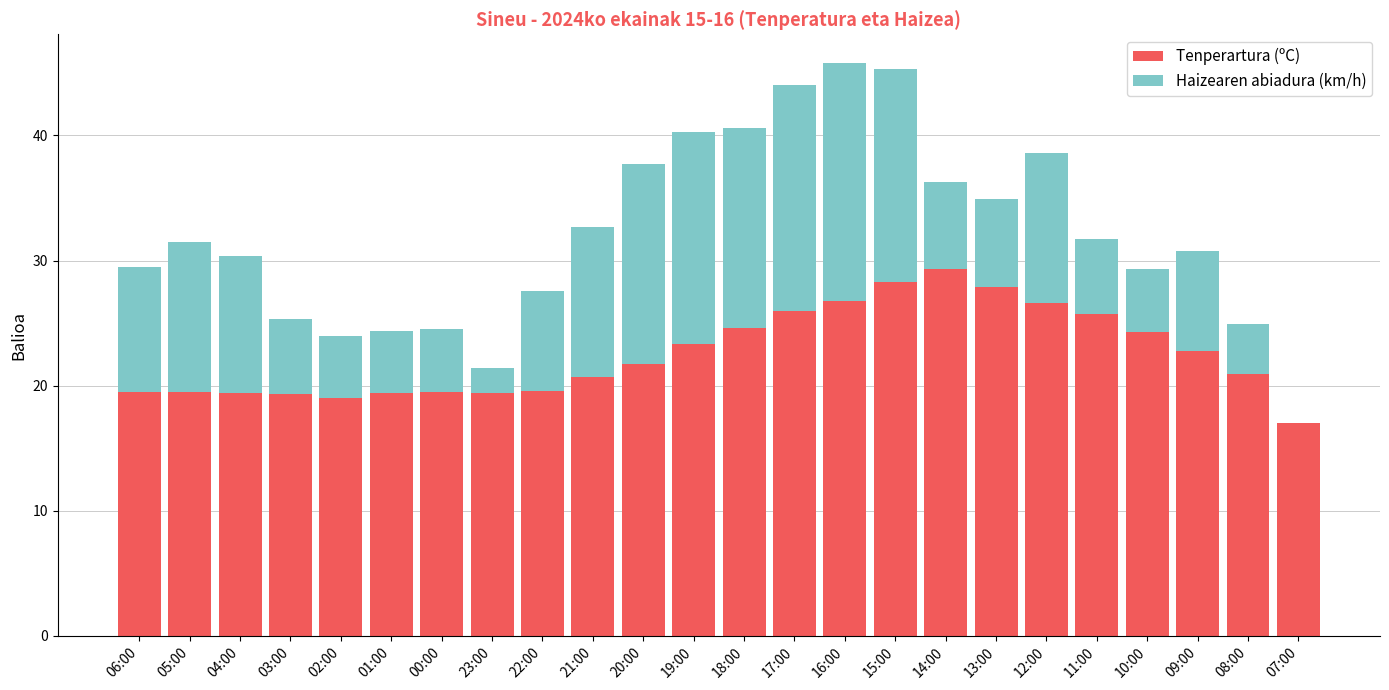

What is the total value across all series at 20:00?

37.7